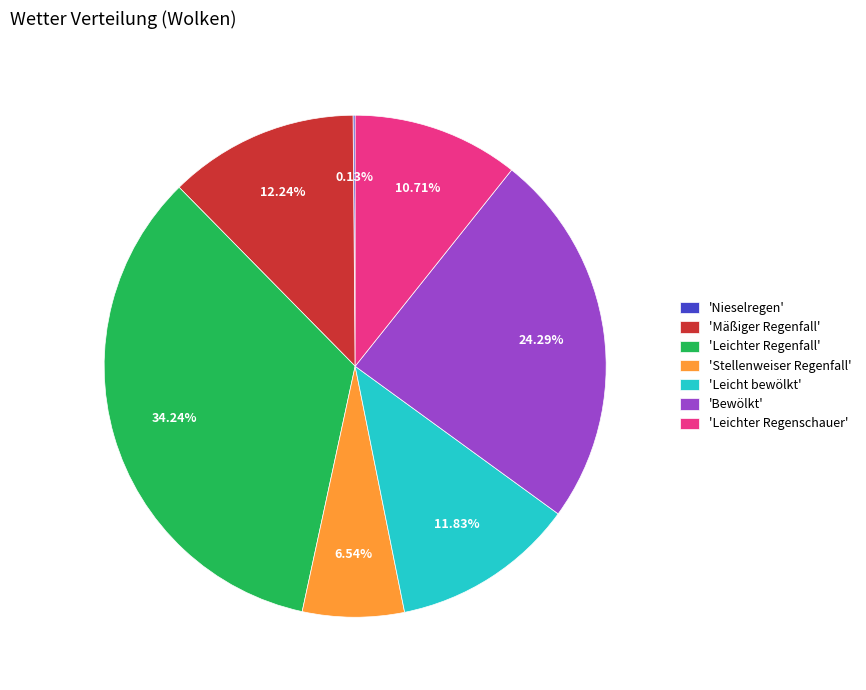

Combined, do 'Mäßiger Regenfall' and 'Leicht bewölkt' account for over 50%?

No